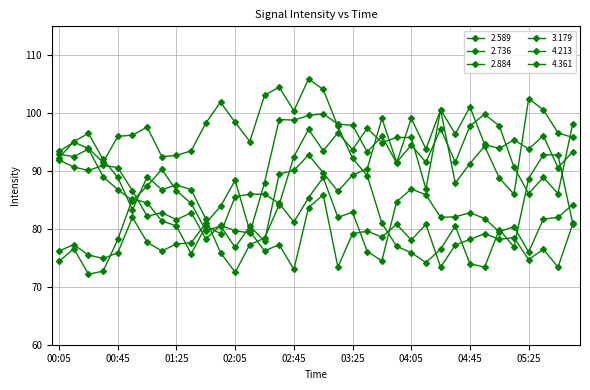

What is the label of the 31st point from the left?

05:05